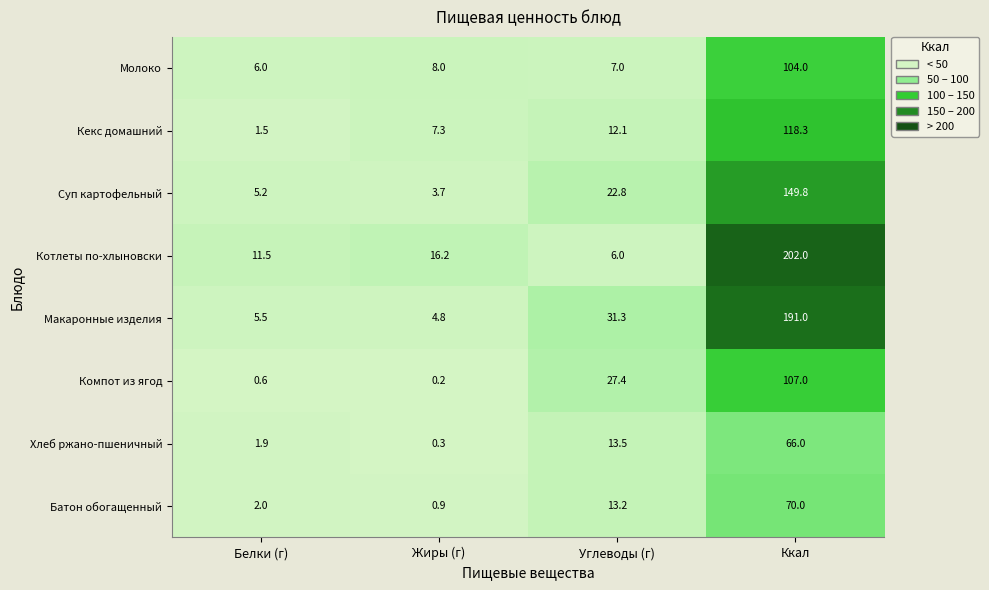

Which series has the widest spread of values?

Котлеты по-хлыновски